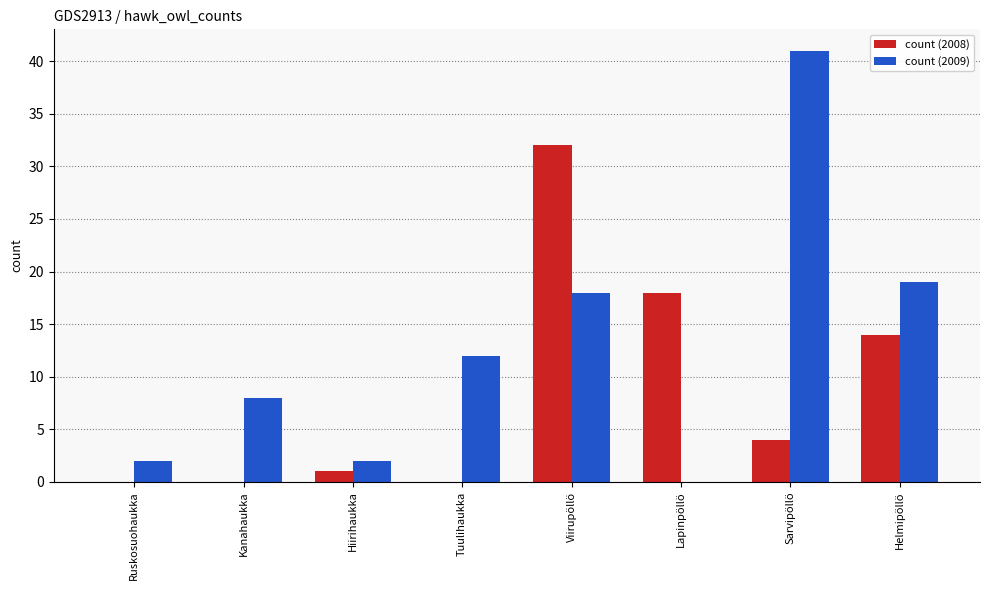

Which label corresponds to the largest value in the chart?

Sarvipöllö